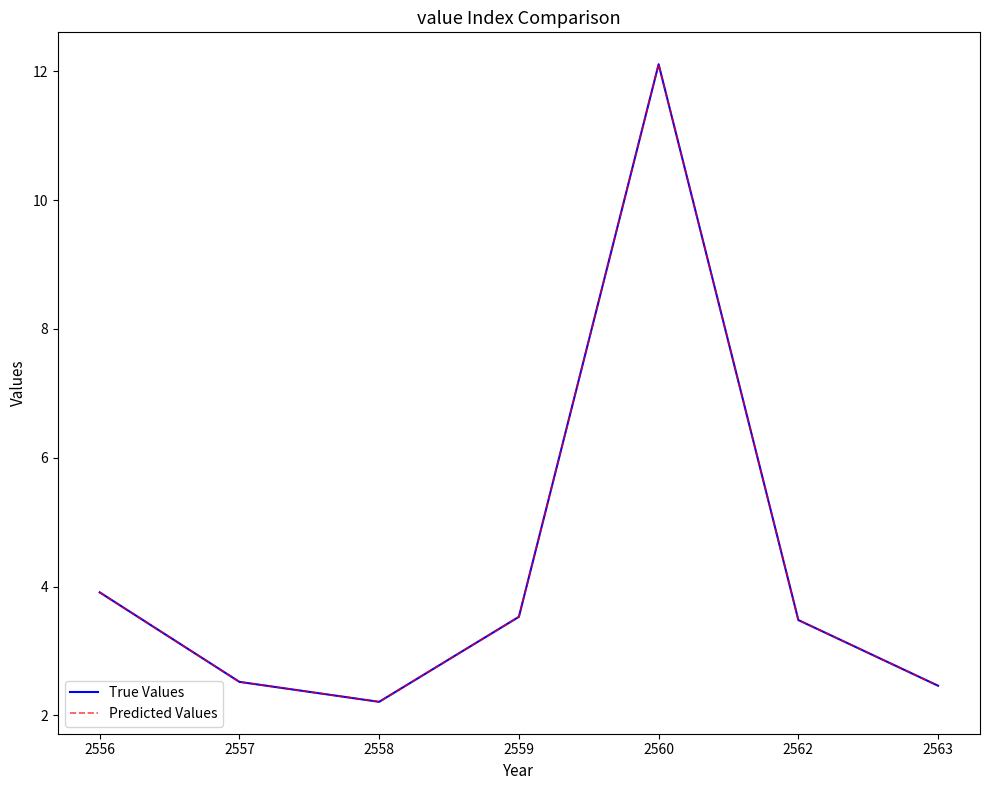

Does the chart display data point markers on the line(s)?

No